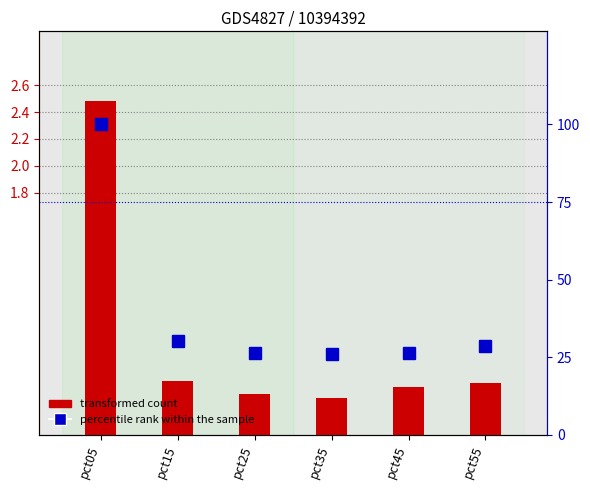

Which category has the lowest value in the Feb (percentile rank) series?

pct35